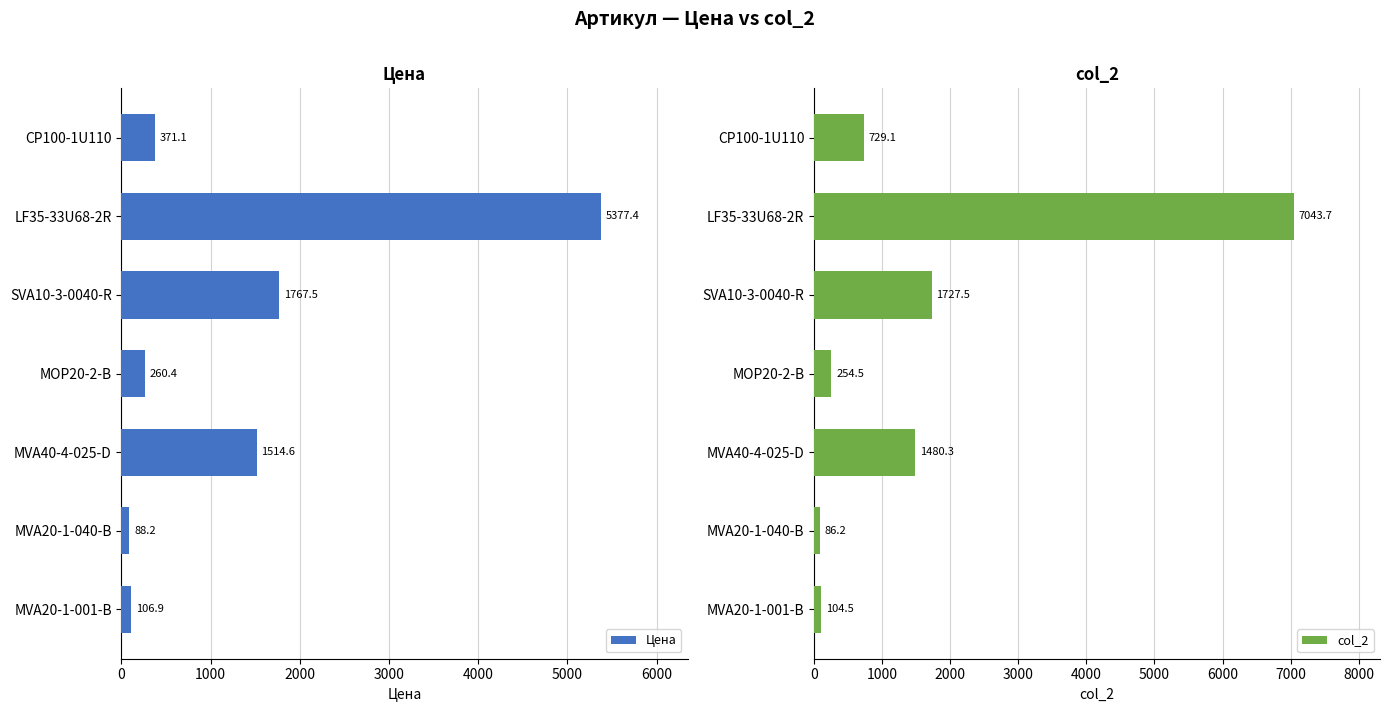

The value of Цена at MVA20-1-040-B is 88.2. True or false?

True